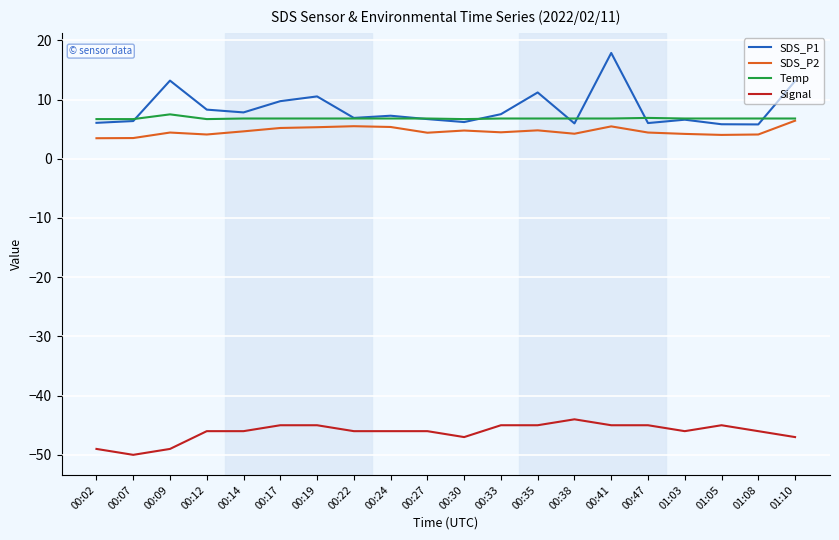

True or false: Signal and Temp intersect in this chart.

False